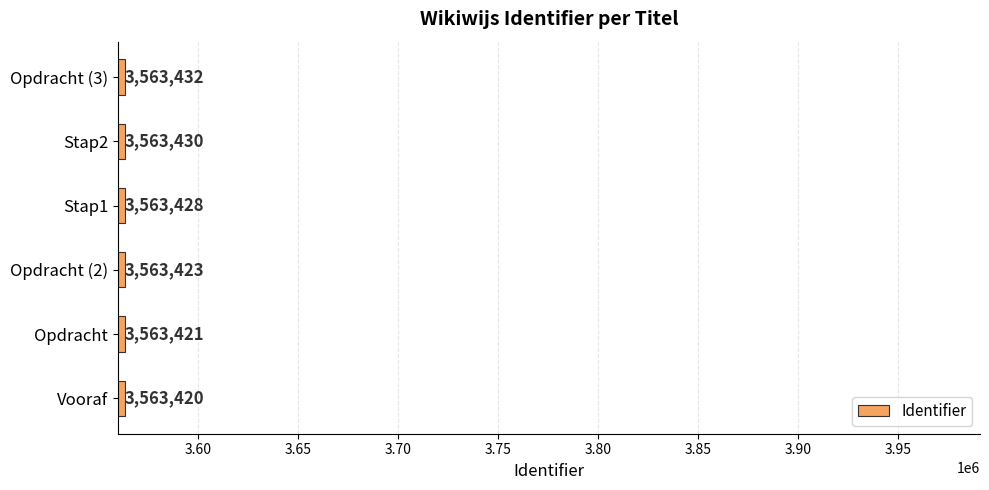

Rank the categories by value from highest to lowest.

Opdracht (3), Stap2, Stap1, Opdracht (2), Opdracht, Vooraf